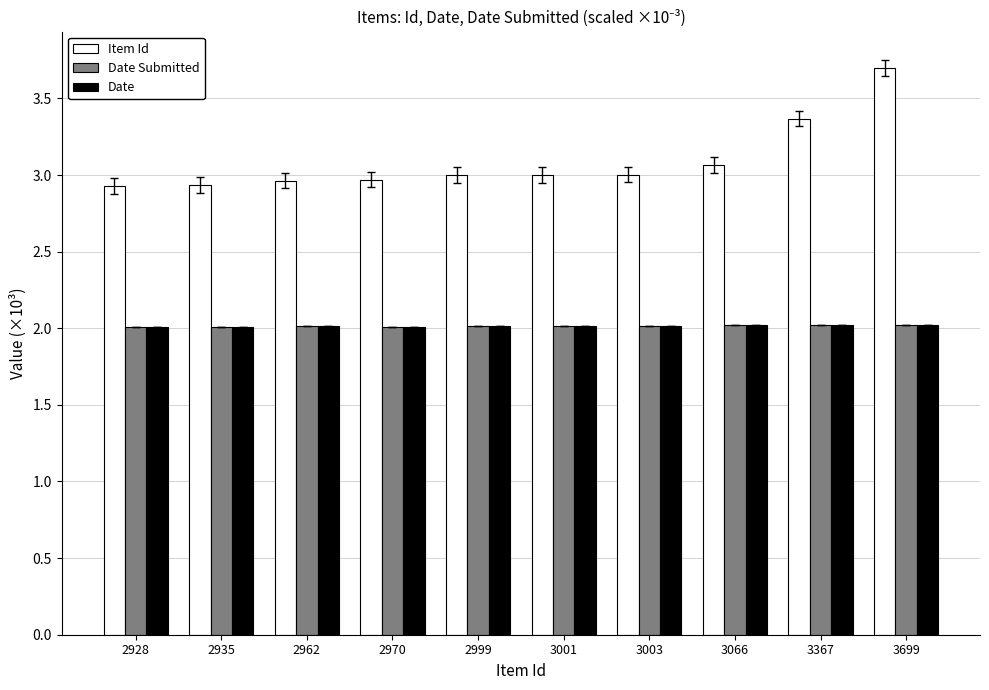

What is the difference between the maximum and minimum values in the Item Id series?

0.8